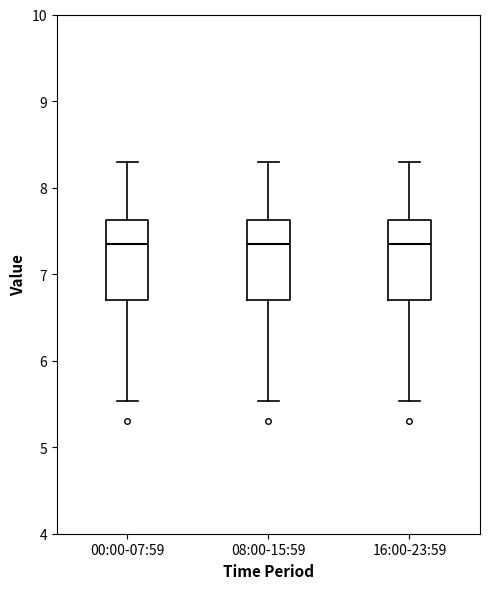

Where does the lower whisker of the box for 08:00-15:59 end on the y-axis? The values are not printed on the chart, so give them approximately, as read against the axis.

5.5